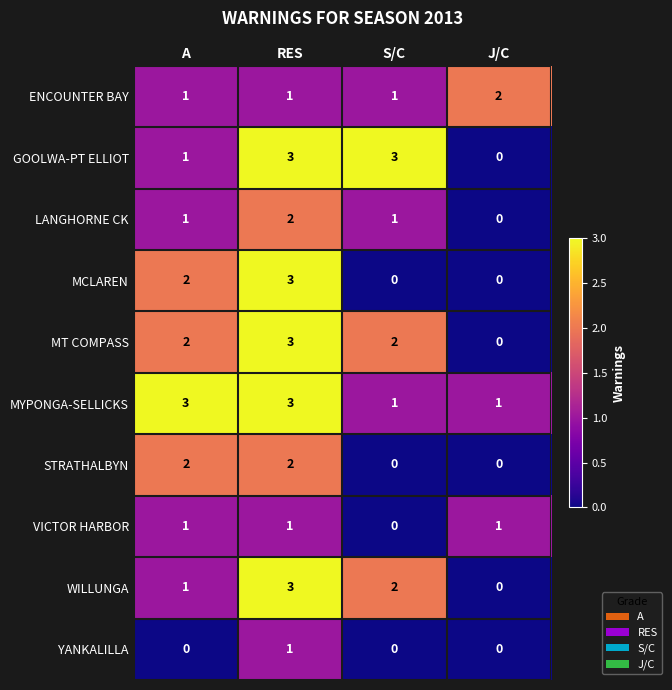

What is the total value across all series at J/C?

4